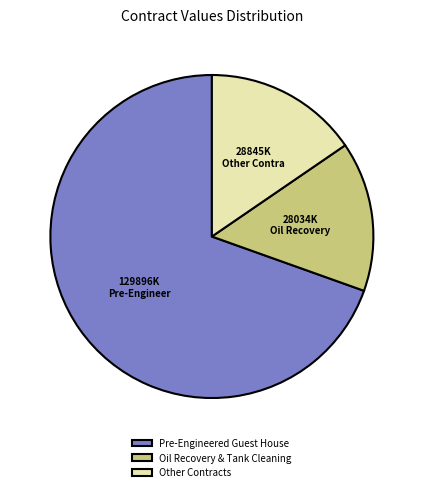

Which slice is the largest?

Pre-Engineered Guest House